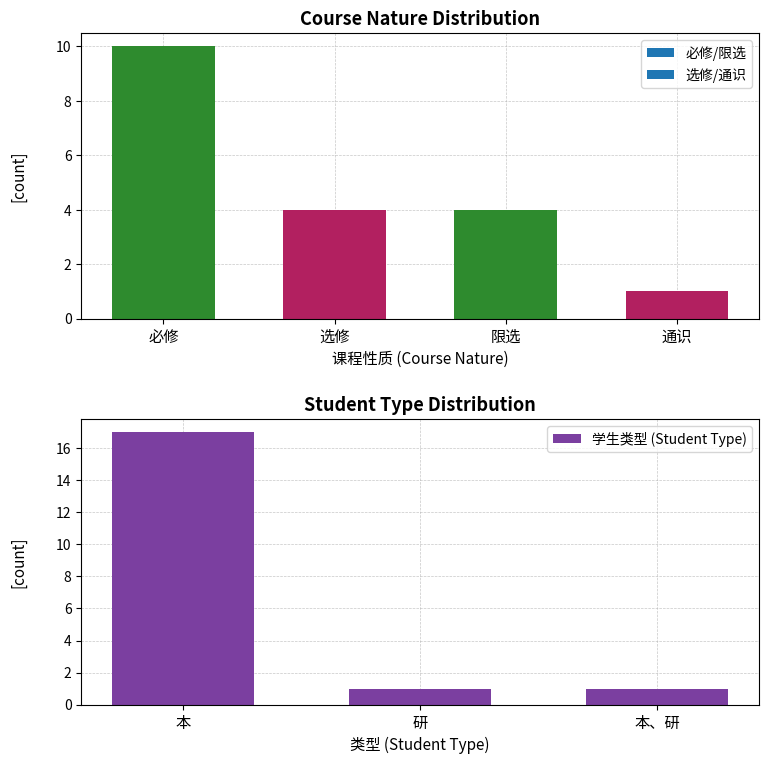

The value of 学生类型 (Student Type) at 本 is 28. True or false?

False